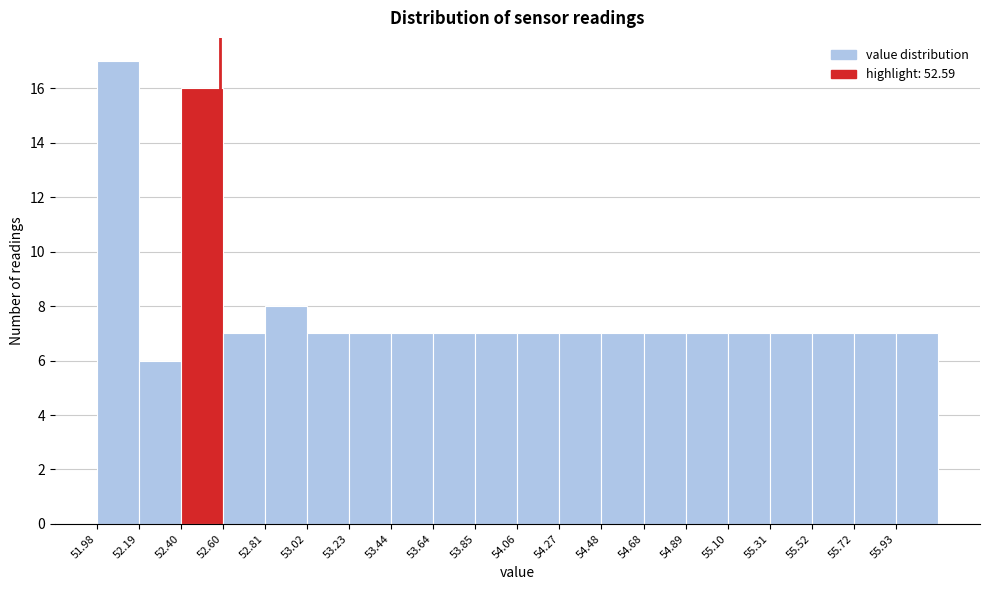

Reading left to right, transcribe this chart: for each bar, give the range it covers on the x-axis and its height. Neither the bar edges nor the heights are printed on the chart, so give them approximately, as read against the axes.

52.00 to 52.20: 17
52.20 to 52.40: 6
52.40 to 52.60: 16
52.60 to 52.80: 7
52.80 to 53.00: 8
53.00 to 53.25: 7
53.25 to 53.45: 7
53.45 to 53.65: 7
53.65 to 53.85: 7
53.85 to 54.05: 7
54.05 to 54.25: 7
54.25 to 54.50: 7
54.50 to 54.70: 7
54.70 to 54.90: 7
54.90 to 55.10: 7
55.10 to 55.30: 7
55.30 to 55.50: 7
55.50 to 55.70: 7
55.70 to 55.95: 7
55.95 to 56.15: 7